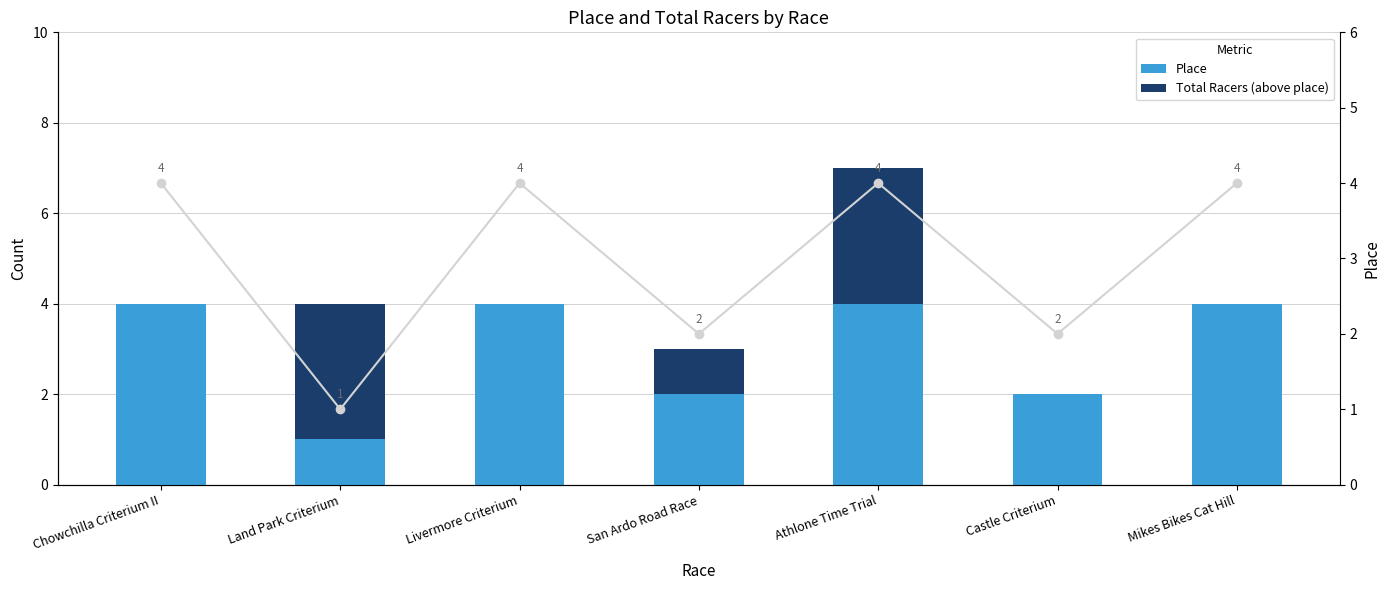

What is the lowest value of the Place series?

1